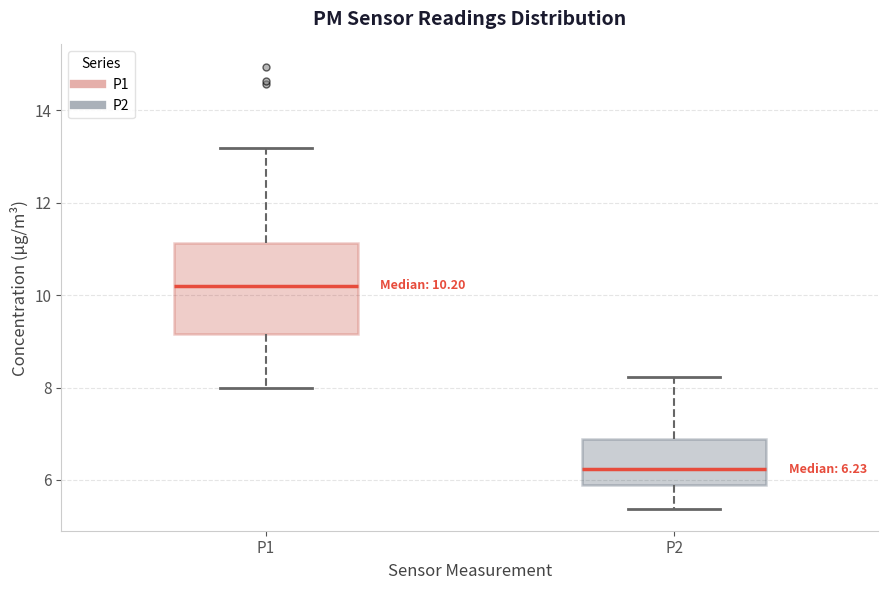

Comparing the boxes themselves (not the whiskers), which one is the tallest?

P1